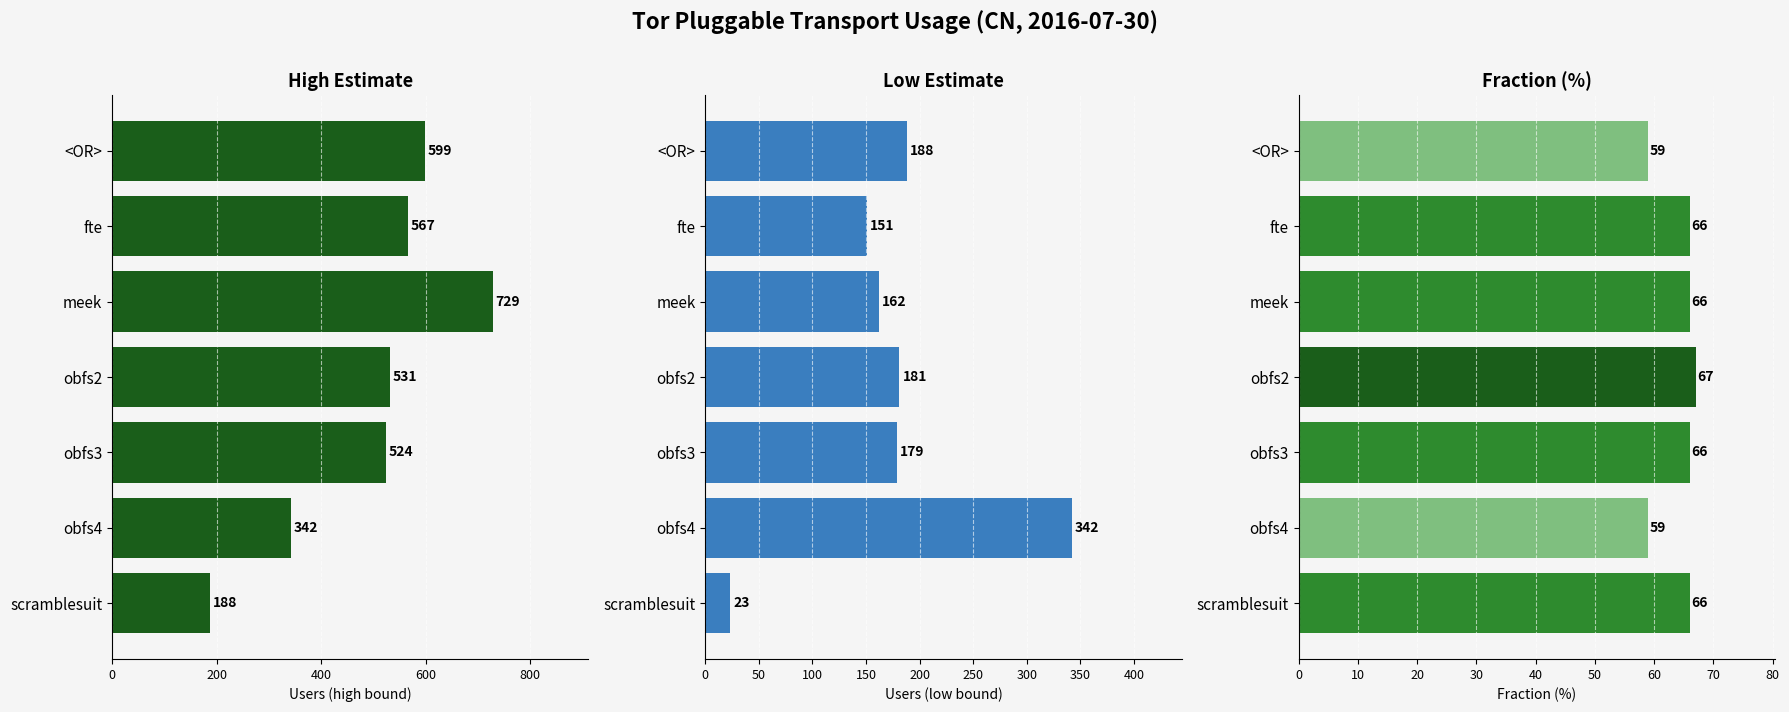

At fte, list the series in order from smallest to largest.

frac, low, high